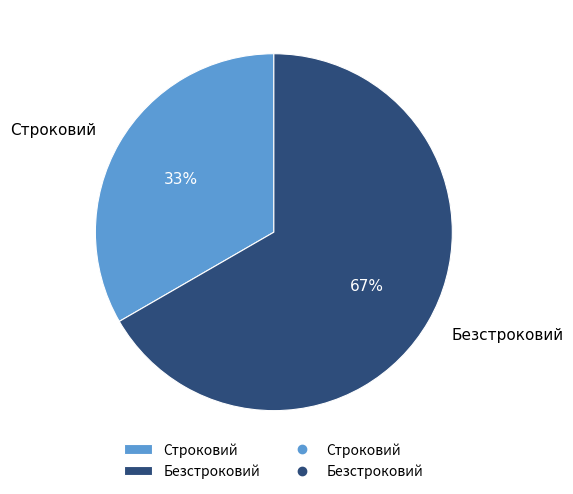

To the nearest percent, what portion does Безстроковий represent?

67%